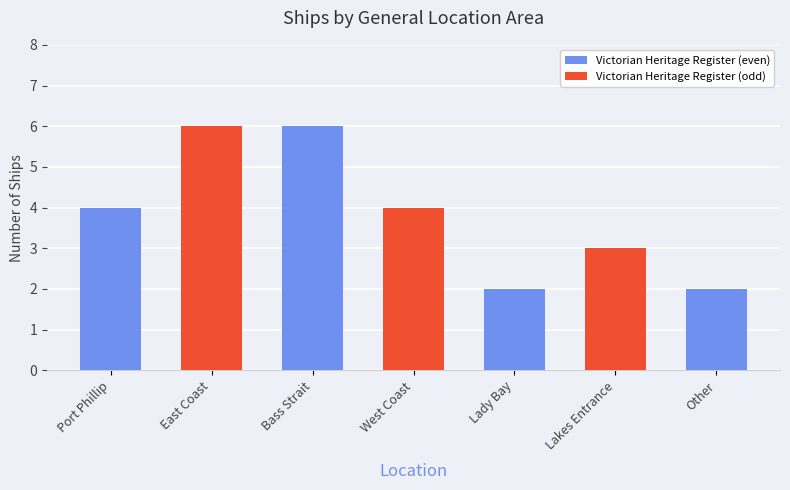

Is it true that the value at Lakes Entrance is 1?

False